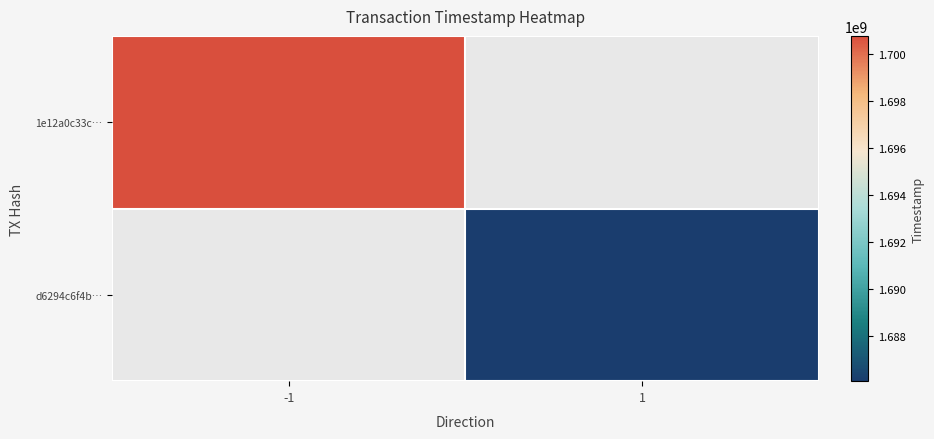

How many series are shown in this chart?

2